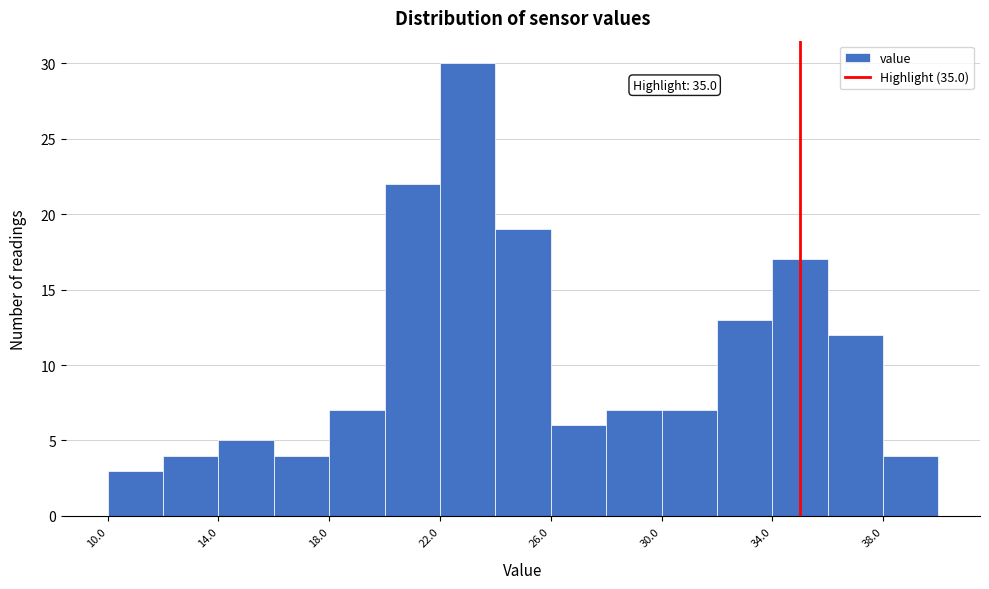

Over which range of the x-axis is the bar tallest?

22 to 24